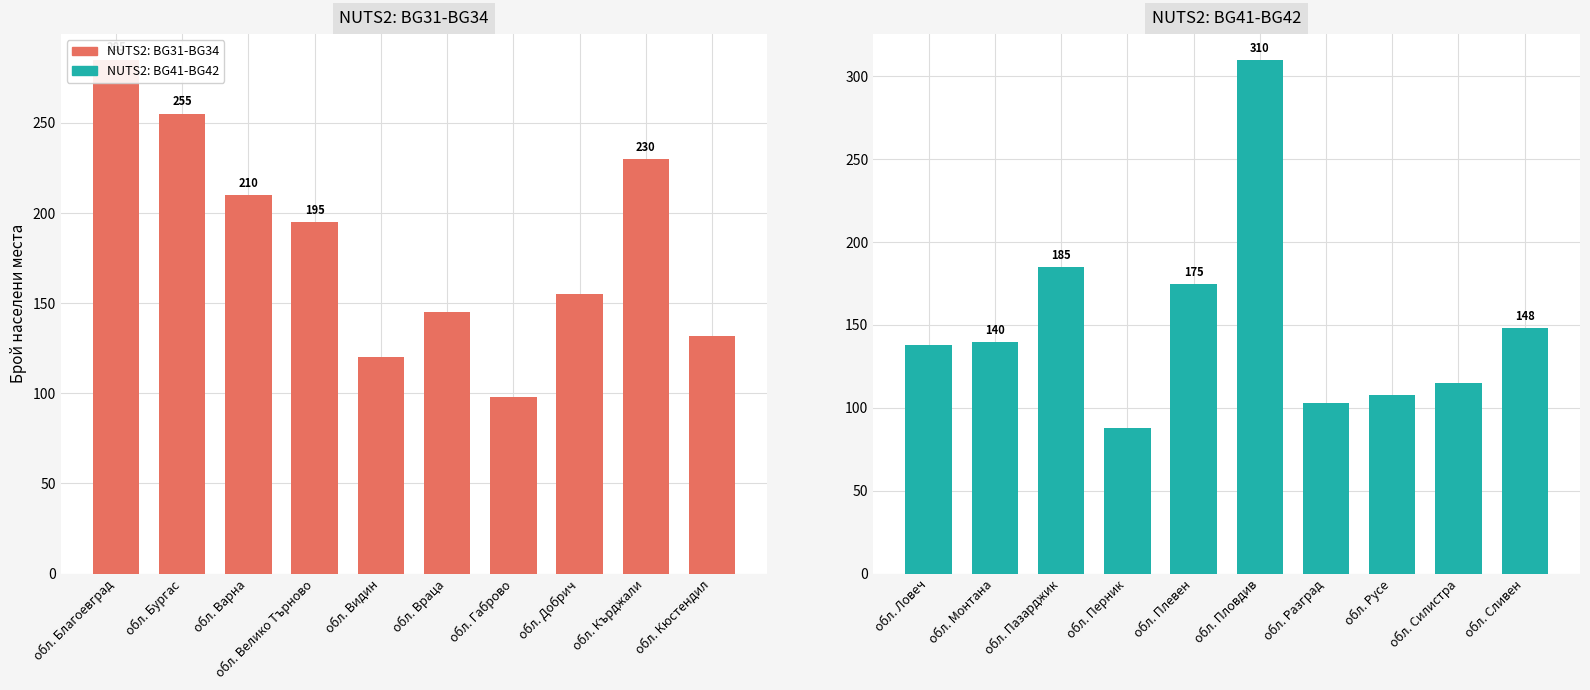

Which series has the largest total across all categories?

NUTS2: BG31-BG34